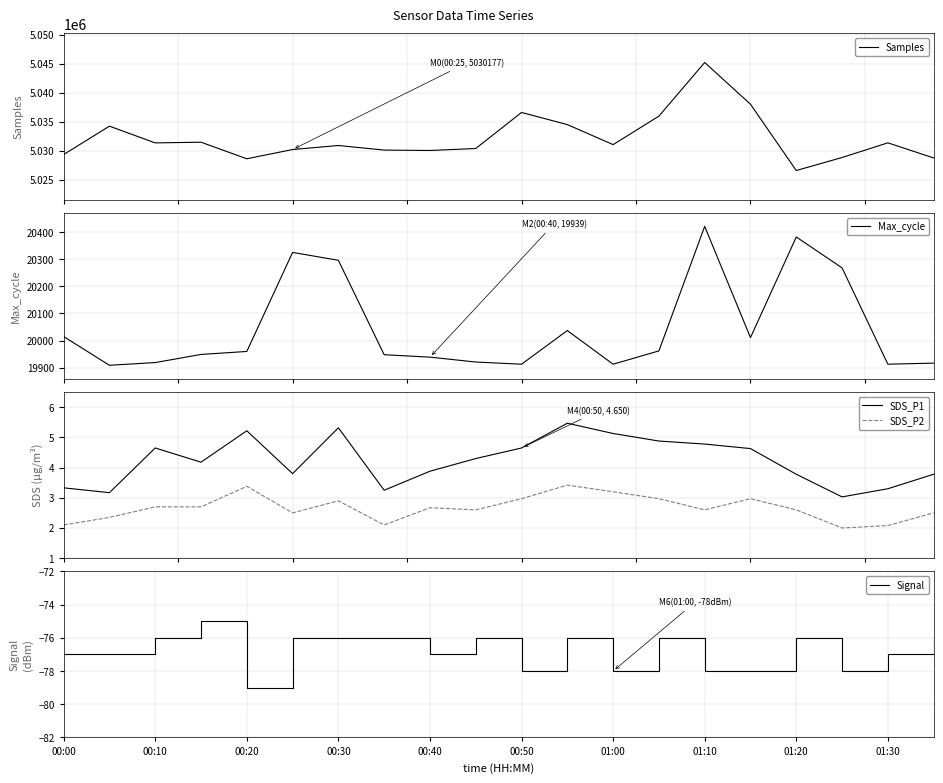

True or false: SDS_P1 and SDS_P2 cross at least once.

False